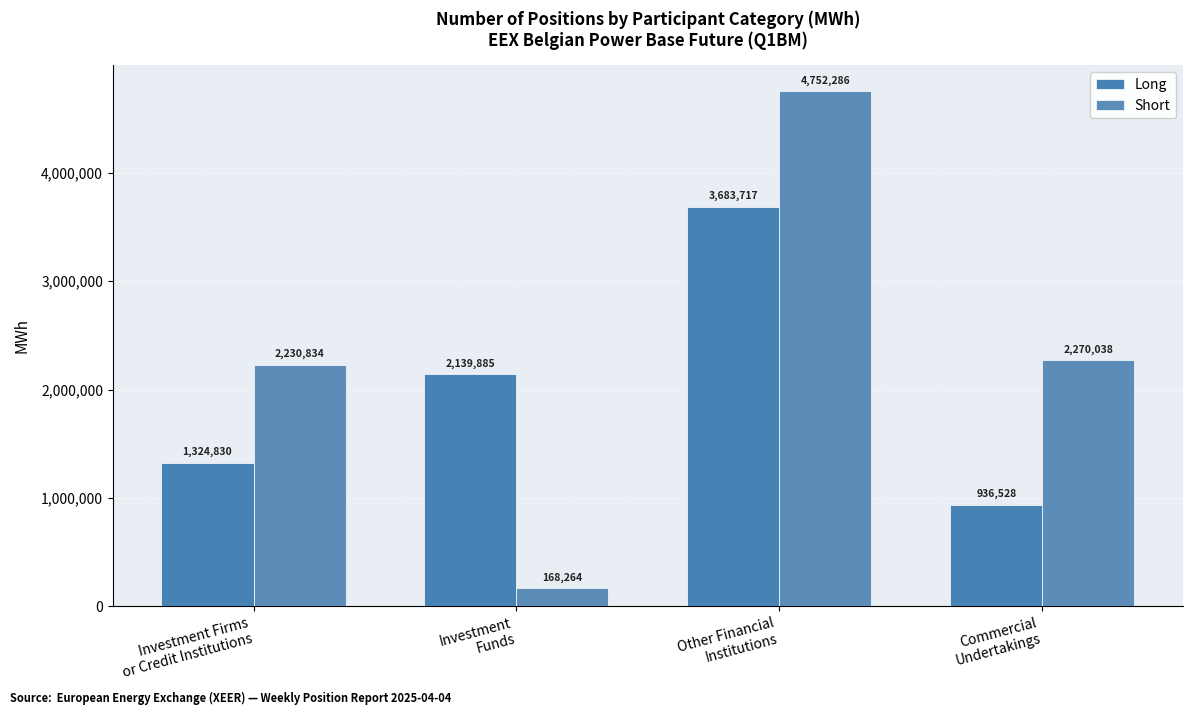

Does the chart contain stacked bars?

No